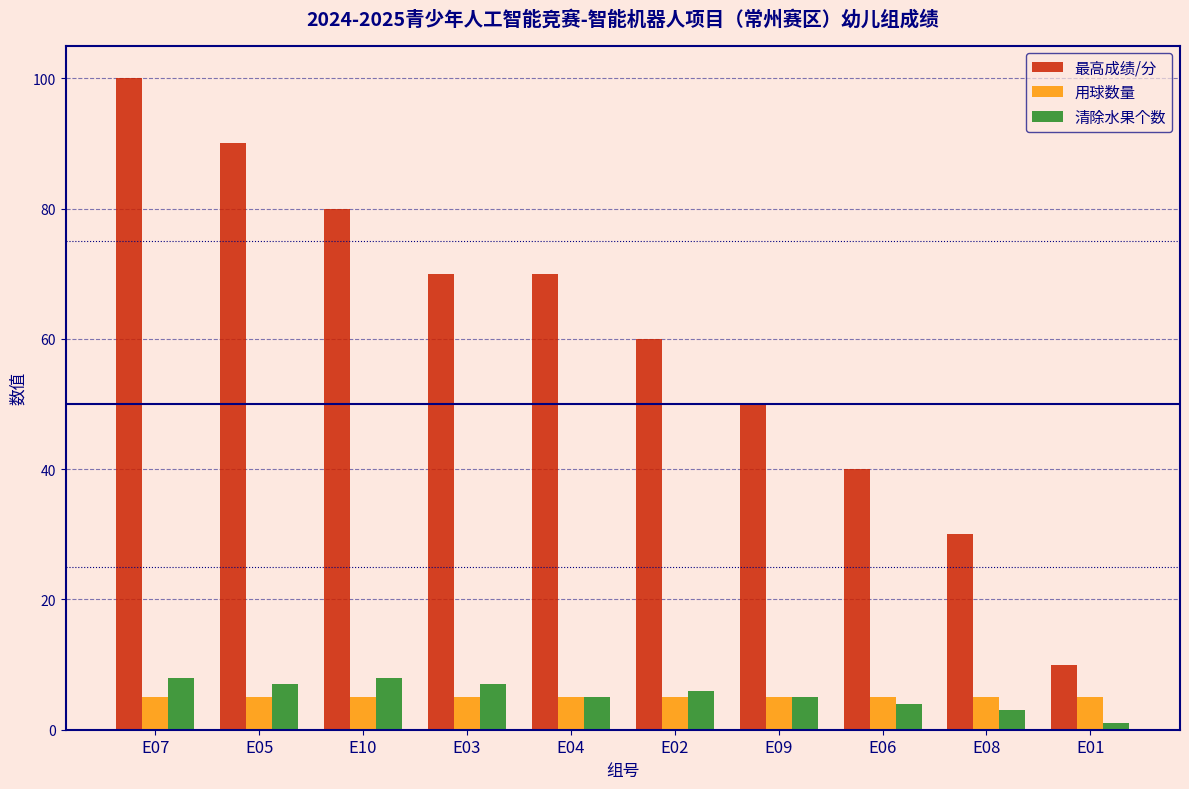

How many distinct data groups are displayed?

3